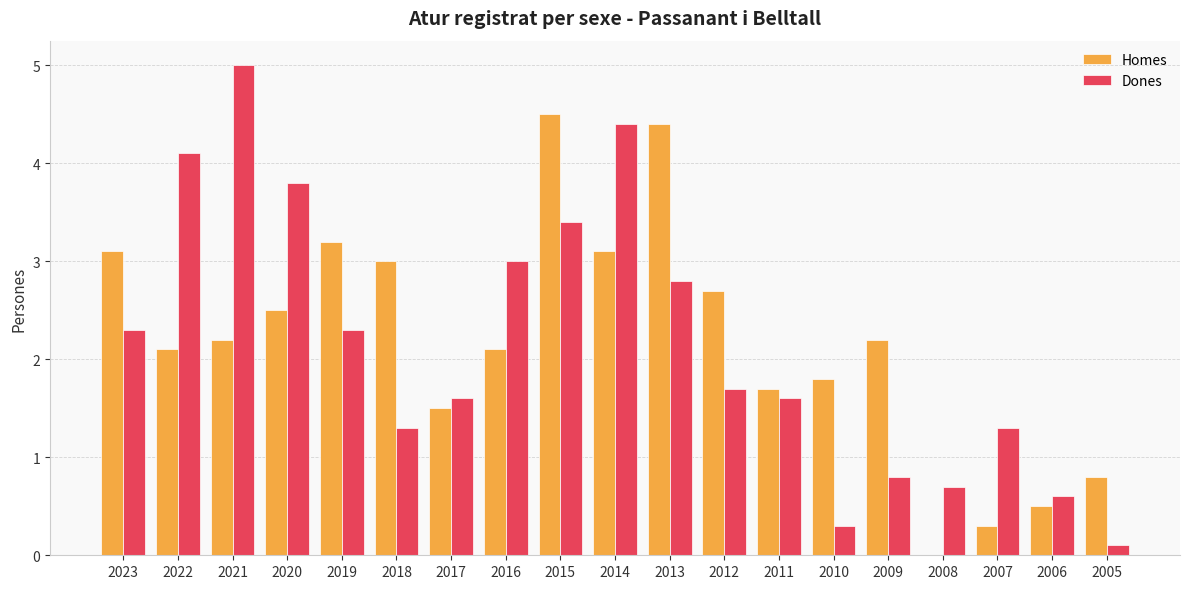

What is the sum of the Homes values at 2010 and 2015?

6.3